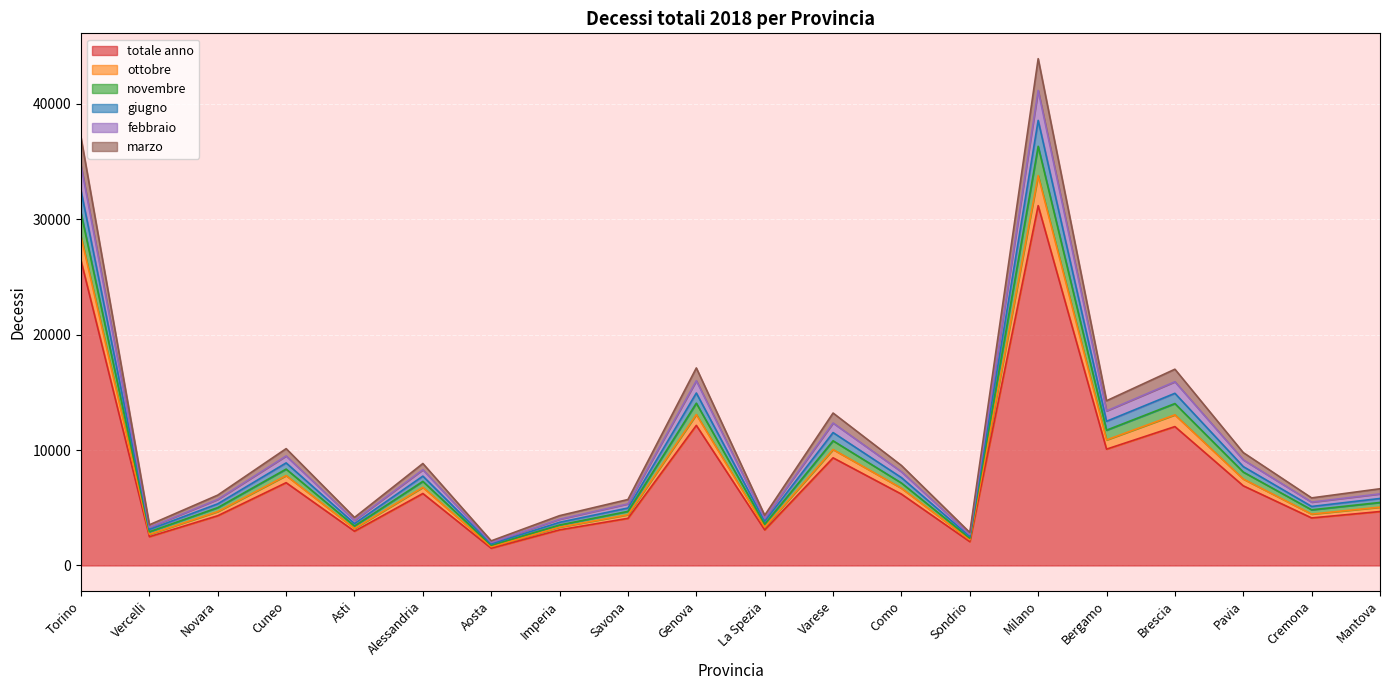

How many categories are shown in the chart?

20